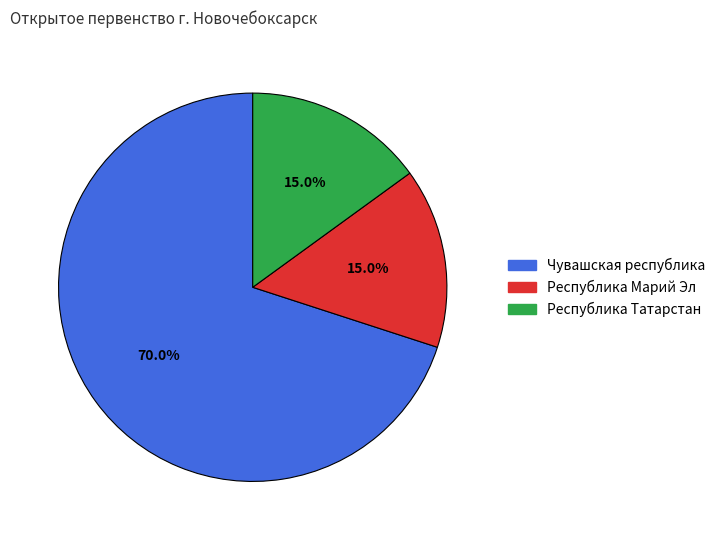

Is it true that Чувашская республика is 77% of the pie?

False